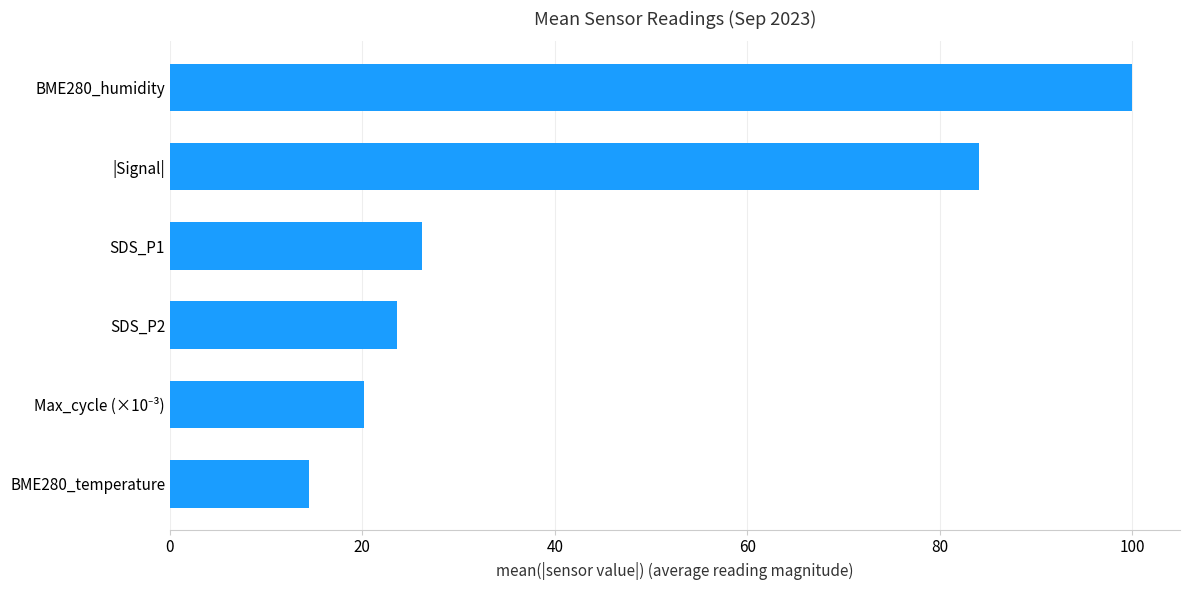

What is the difference between the maximum and minimum values?

85.6